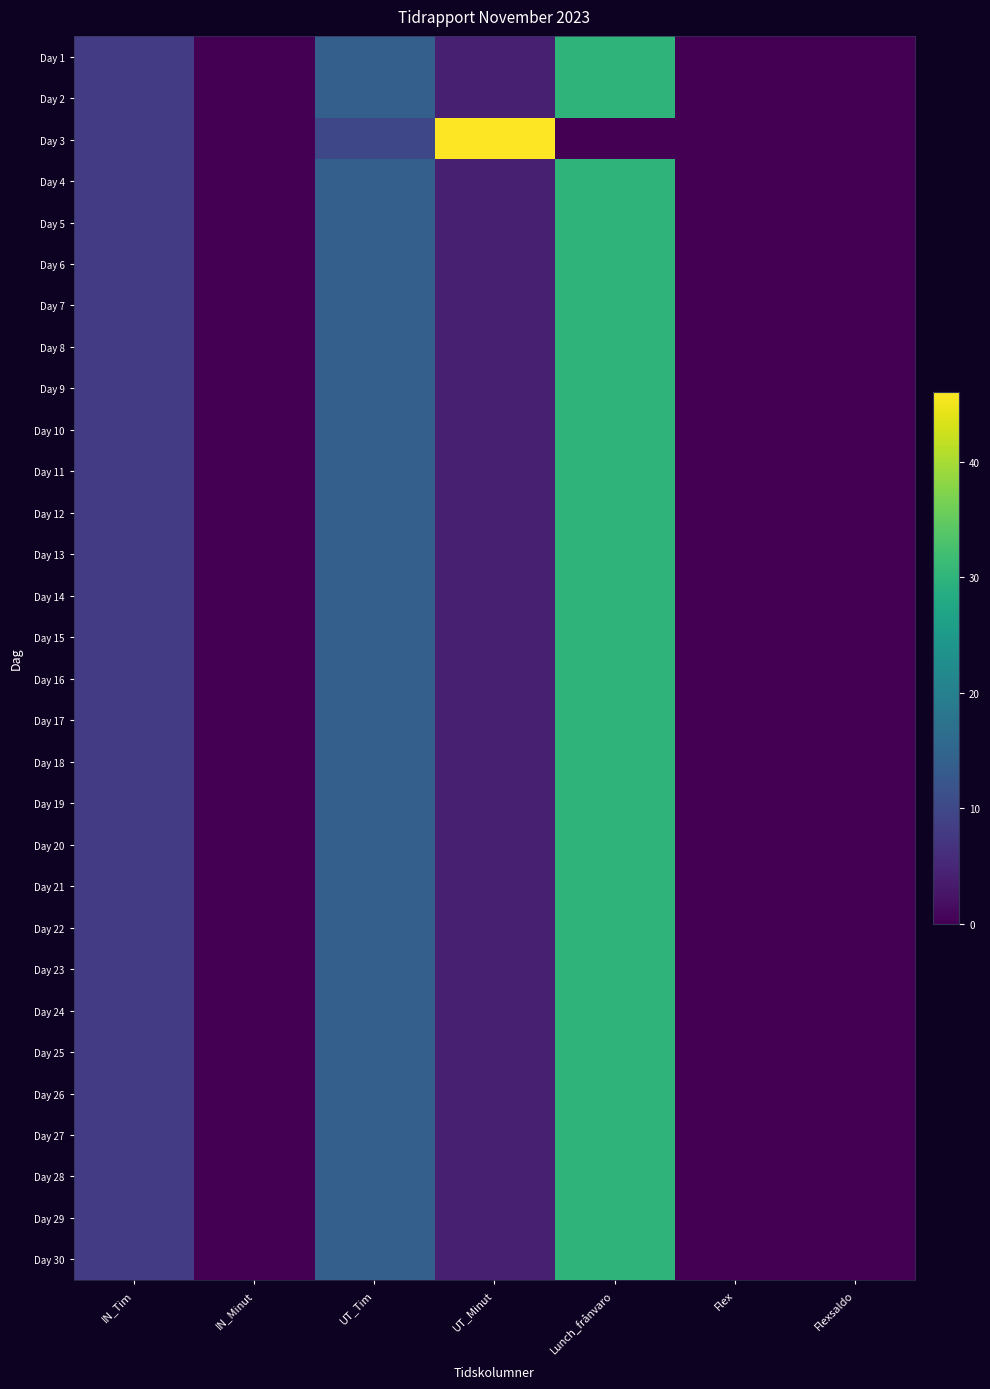

Reading left to right, what are all the values shown in this chart?

Day 1: IN_Tim=8	IN_Minut=0	UT_Tim=14	UT_Minut=4	Lunch_frånvaro=30	Flex=0	Flexsaldo=0
Day 2: IN_Tim=8	IN_Minut=0	UT_Tim=14	UT_Minut=4	Lunch_frånvaro=30	Flex=0	Flexsaldo=0
Day 3: IN_Tim=8	IN_Minut=0	UT_Tim=10	UT_Minut=46	Lunch_frånvaro=0	Flex=0	Flexsaldo=0
Day 4: IN_Tim=8	IN_Minut=0	UT_Tim=14	UT_Minut=4	Lunch_frånvaro=30	Flex=0	Flexsaldo=0
Day 5: IN_Tim=8	IN_Minut=0	UT_Tim=14	UT_Minut=4	Lunch_frånvaro=30	Flex=0	Flexsaldo=0
Day 6: IN_Tim=8	IN_Minut=0	UT_Tim=14	UT_Minut=4	Lunch_frånvaro=30	Flex=0	Flexsaldo=0
Day 7: IN_Tim=8	IN_Minut=0	UT_Tim=14	UT_Minut=4	Lunch_frånvaro=30	Flex=0	Flexsaldo=0
Day 8: IN_Tim=8	IN_Minut=0	UT_Tim=14	UT_Minut=4	Lunch_frånvaro=30	Flex=0	Flexsaldo=0
Day 9: IN_Tim=8	IN_Minut=0	UT_Tim=14	UT_Minut=4	Lunch_frånvaro=30	Flex=0	Flexsaldo=0
Day 10: IN_Tim=8	IN_Minut=0	UT_Tim=14	UT_Minut=4	Lunch_frånvaro=30	Flex=0	Flexsaldo=0
Day 11: IN_Tim=8	IN_Minut=0	UT_Tim=14	UT_Minut=4	Lunch_frånvaro=30	Flex=0	Flexsaldo=0
Day 12: IN_Tim=8	IN_Minut=0	UT_Tim=14	UT_Minut=4	Lunch_frånvaro=30	Flex=0	Flexsaldo=0
Day 13: IN_Tim=8	IN_Minut=0	UT_Tim=14	UT_Minut=4	Lunch_frånvaro=30	Flex=0	Flexsaldo=0
Day 14: IN_Tim=8	IN_Minut=0	UT_Tim=14	UT_Minut=4	Lunch_frånvaro=30	Flex=0	Flexsaldo=0
Day 15: IN_Tim=8	IN_Minut=0	UT_Tim=14	UT_Minut=4	Lunch_frånvaro=30	Flex=0	Flexsaldo=0
Day 16: IN_Tim=8	IN_Minut=0	UT_Tim=14	UT_Minut=4	Lunch_frånvaro=30	Flex=0	Flexsaldo=0
Day 17: IN_Tim=8	IN_Minut=0	UT_Tim=14	UT_Minut=4	Lunch_frånvaro=30	Flex=0	Flexsaldo=0
Day 18: IN_Tim=8	IN_Minut=0	UT_Tim=14	UT_Minut=4	Lunch_frånvaro=30	Flex=0	Flexsaldo=0
Day 19: IN_Tim=8	IN_Minut=0	UT_Tim=14	UT_Minut=4	Lunch_frånvaro=30	Flex=0	Flexsaldo=0
Day 20: IN_Tim=8	IN_Minut=0	UT_Tim=14	UT_Minut=4	Lunch_frånvaro=30	Flex=0	Flexsaldo=0
Day 21: IN_Tim=8	IN_Minut=0	UT_Tim=14	UT_Minut=4	Lunch_frånvaro=30	Flex=0	Flexsaldo=0
Day 22: IN_Tim=8	IN_Minut=0	UT_Tim=14	UT_Minut=4	Lunch_frånvaro=30	Flex=0	Flexsaldo=0
Day 23: IN_Tim=8	IN_Minut=0	UT_Tim=14	UT_Minut=4	Lunch_frånvaro=30	Flex=0	Flexsaldo=0
Day 24: IN_Tim=8	IN_Minut=0	UT_Tim=14	UT_Minut=4	Lunch_frånvaro=30	Flex=0	Flexsaldo=0
Day 25: IN_Tim=8	IN_Minut=0	UT_Tim=14	UT_Minut=4	Lunch_frånvaro=30	Flex=0	Flexsaldo=0
Day 26: IN_Tim=8	IN_Minut=0	UT_Tim=14	UT_Minut=4	Lunch_frånvaro=30	Flex=0	Flexsaldo=0
Day 27: IN_Tim=8	IN_Minut=0	UT_Tim=14	UT_Minut=4	Lunch_frånvaro=30	Flex=0	Flexsaldo=0
Day 28: IN_Tim=8	IN_Minut=0	UT_Tim=14	UT_Minut=4	Lunch_frånvaro=30	Flex=0	Flexsaldo=0
Day 29: IN_Tim=8	IN_Minut=0	UT_Tim=14	UT_Minut=4	Lunch_frånvaro=30	Flex=0	Flexsaldo=0
Day 30: IN_Tim=8	IN_Minut=0	UT_Tim=14	UT_Minut=4	Lunch_frånvaro=30	Flex=0	Flexsaldo=0